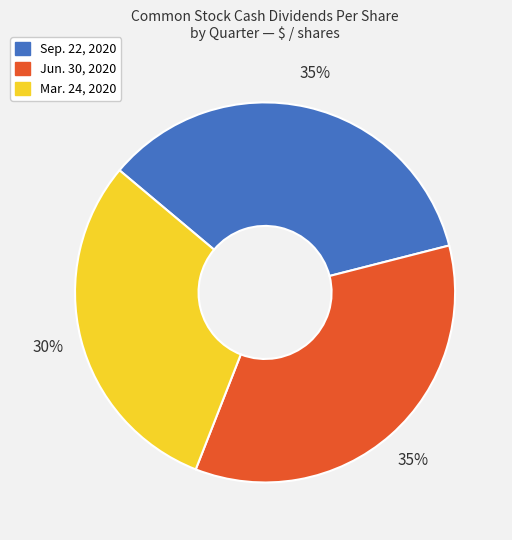

How many segments does this pie chart have?

3